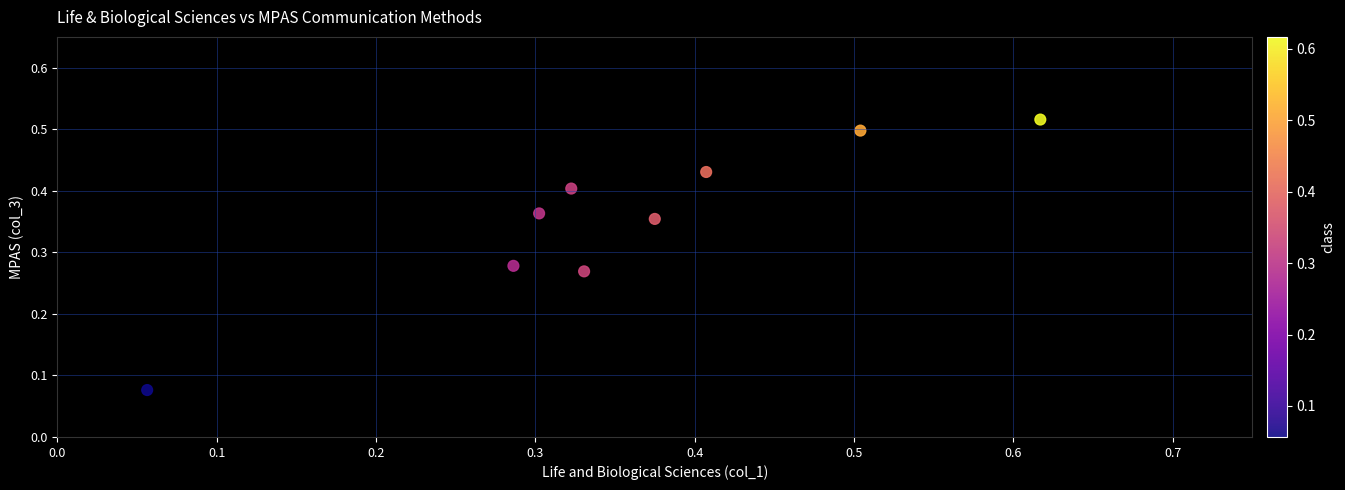

What is the range of X values (max minus min)?

0.6